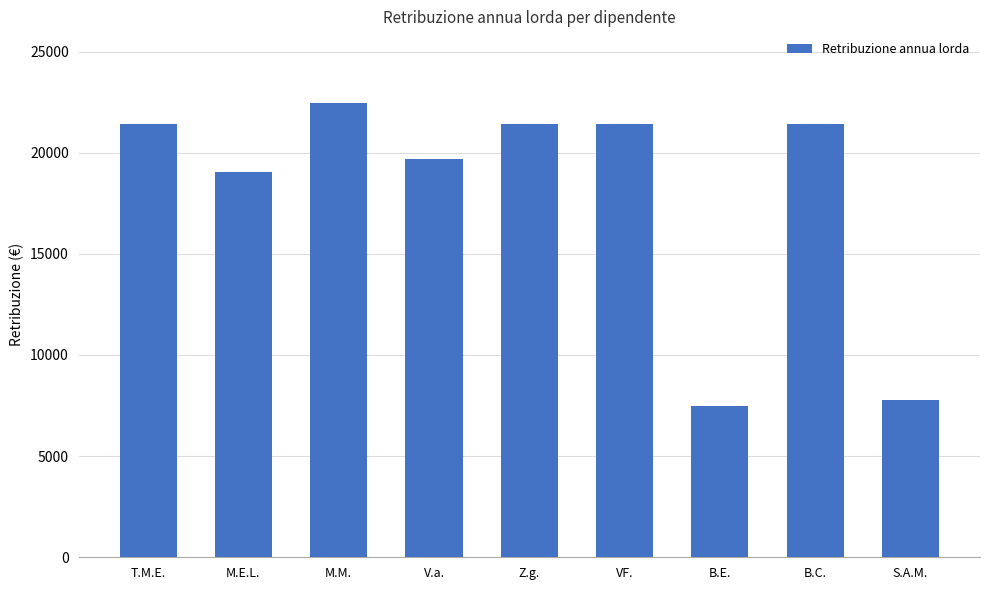

Which category has the lowest value across all series?

B.E.